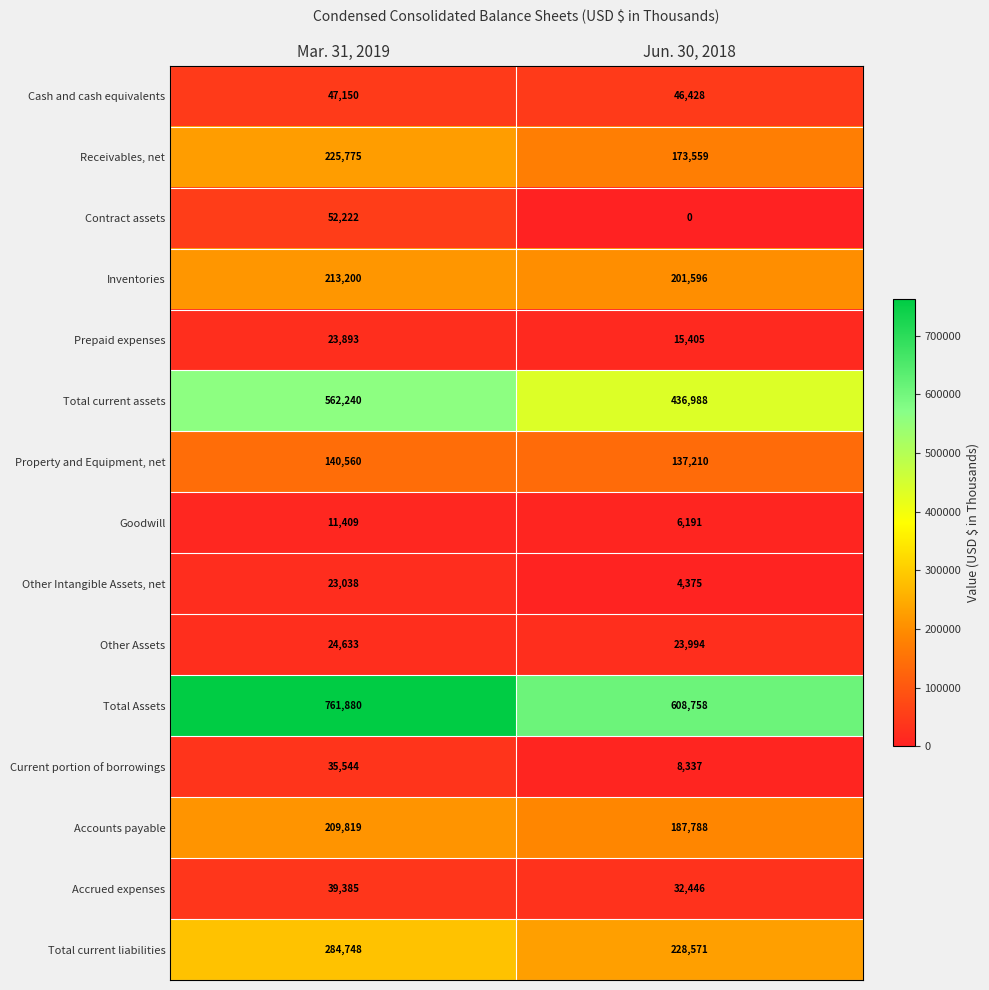

Reading left to right, transcribe all the data shown in this chart.

Cash and cash equivalents: Mar. 31, 2019=47150	Jun. 30, 2018=46428
Receivables, net: Mar. 31, 2019=225775	Jun. 30, 2018=173559
Contract assets: Mar. 31, 2019=52222	Jun. 30, 2018=0
Inventories: Mar. 31, 2019=213200	Jun. 30, 2018=201596
Prepaid expenses: Mar. 31, 2019=23893	Jun. 30, 2018=15405
Total current assets: Mar. 31, 2019=562240	Jun. 30, 2018=436988
Property and Equipment, net: Mar. 31, 2019=140560	Jun. 30, 2018=137210
Goodwill: Mar. 31, 2019=11409	Jun. 30, 2018=6191
Other Intangible Assets, net: Mar. 31, 2019=23038	Jun. 30, 2018=4375
Other Assets: Mar. 31, 2019=24633	Jun. 30, 2018=23994
Total Assets: Mar. 31, 2019=761880	Jun. 30, 2018=608758
Current portion of borrowings: Mar. 31, 2019=35544	Jun. 30, 2018=8337
Accounts payable: Mar. 31, 2019=209819	Jun. 30, 2018=187788
Accrued expenses: Mar. 31, 2019=39385	Jun. 30, 2018=32446
Total current liabilities: Mar. 31, 2019=284748	Jun. 30, 2018=228571